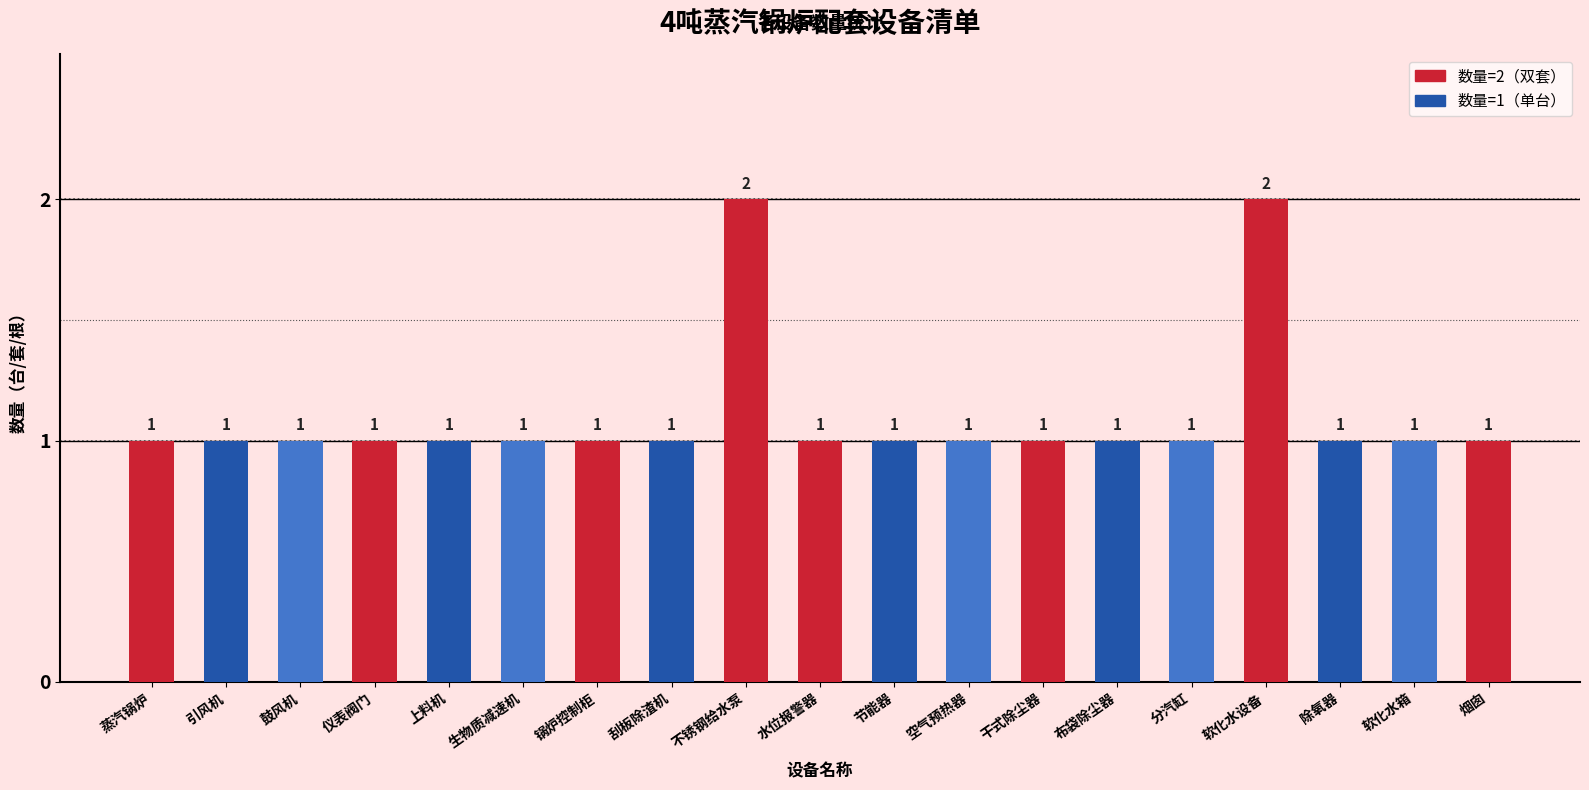

Read the value at 布袋除尘器.

1